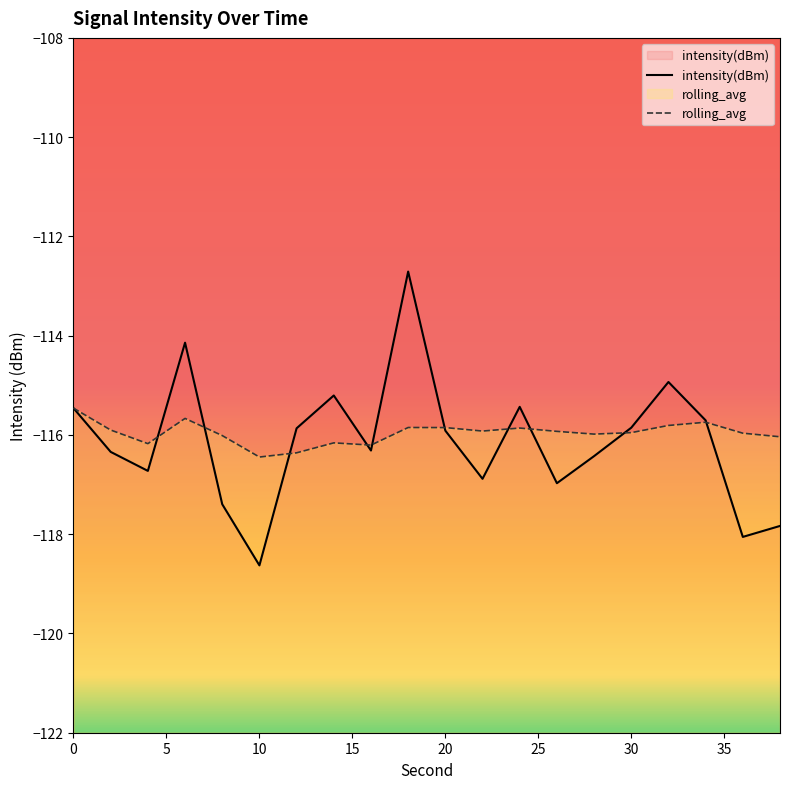

After their last crossing, which series has the higher values: rolling_avg or intensity(dBm)?

rolling_avg